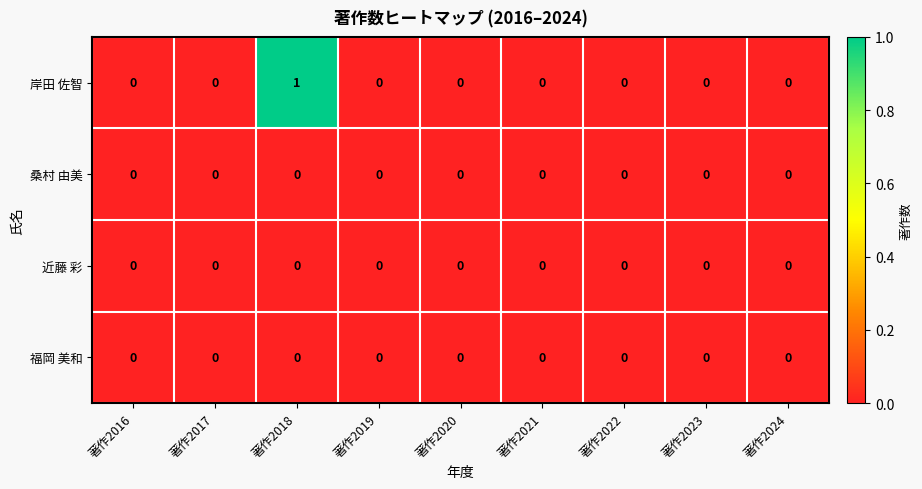

At which category is the sum across all series the highest?

著作2018